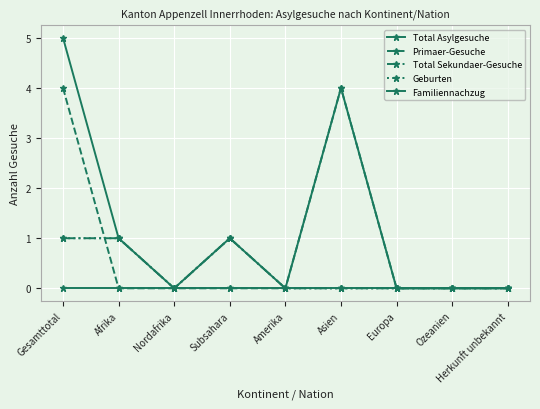

True or false: Total Sekundaer-Gesuche and Geburten cross at least once.

False